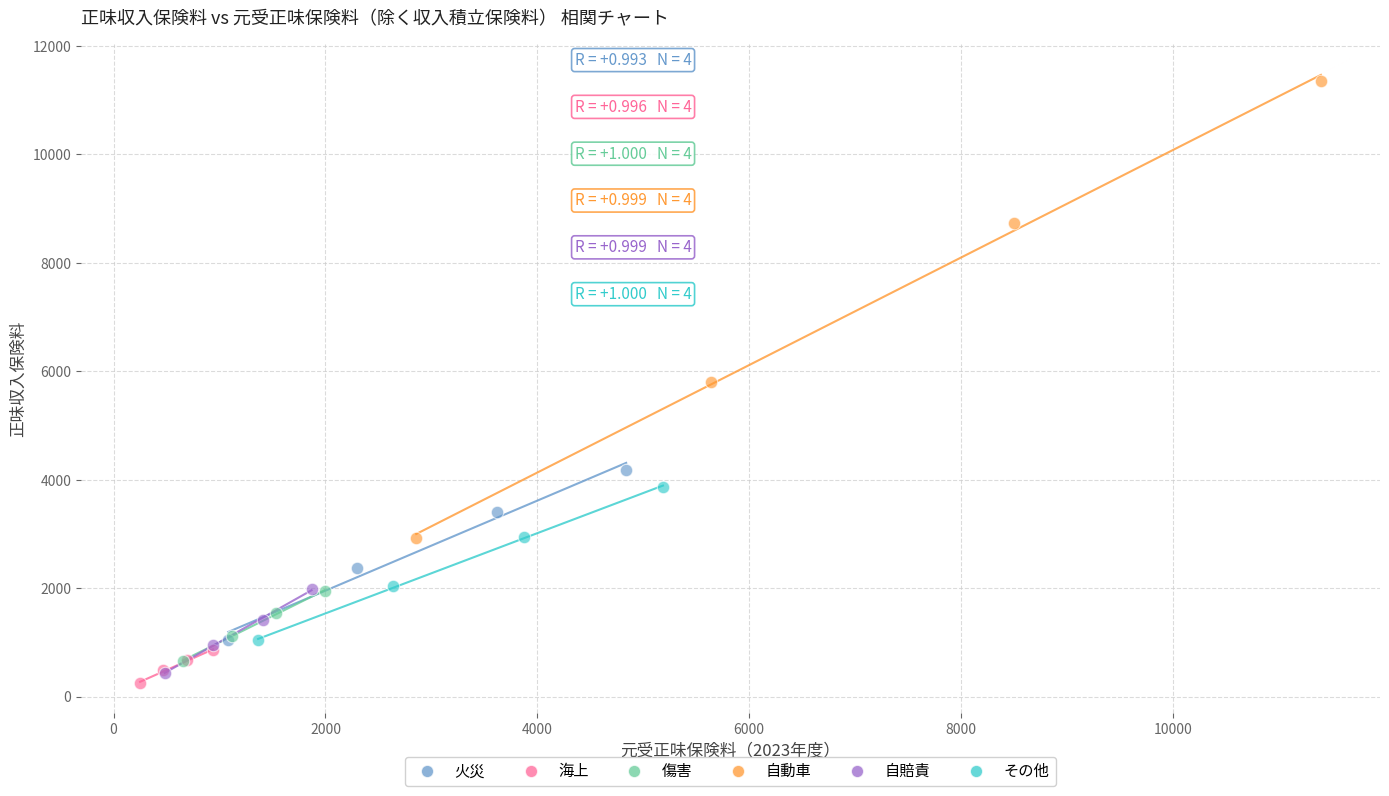

Which series has the largest Y range (max minus min)?

自動車